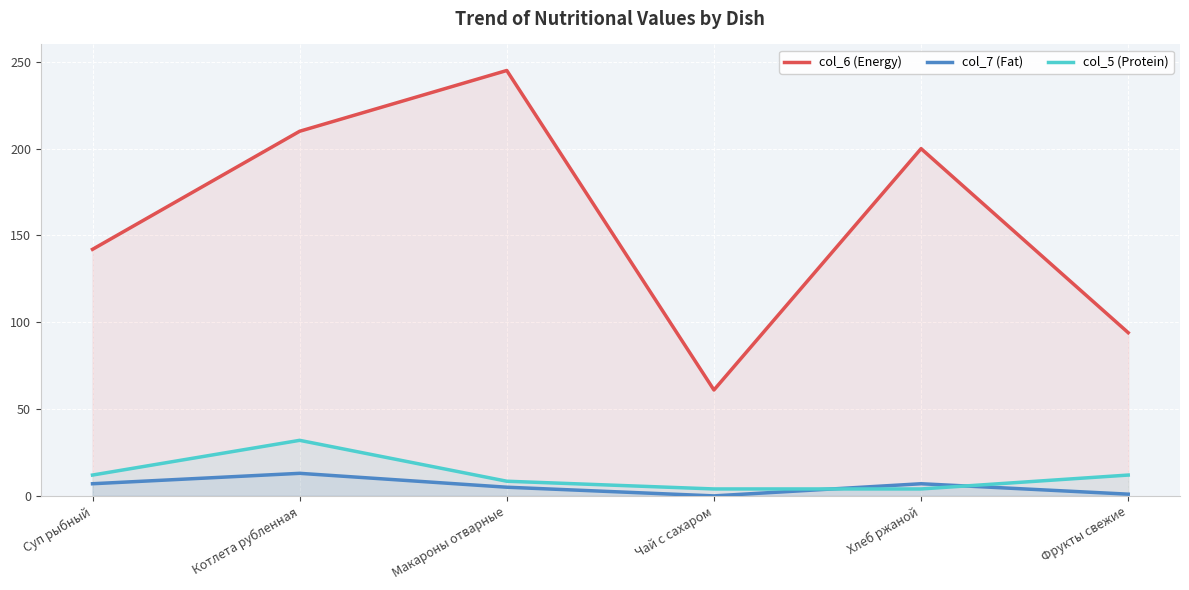

How many interior local peaks does the col_7 (Fat) series have?

2